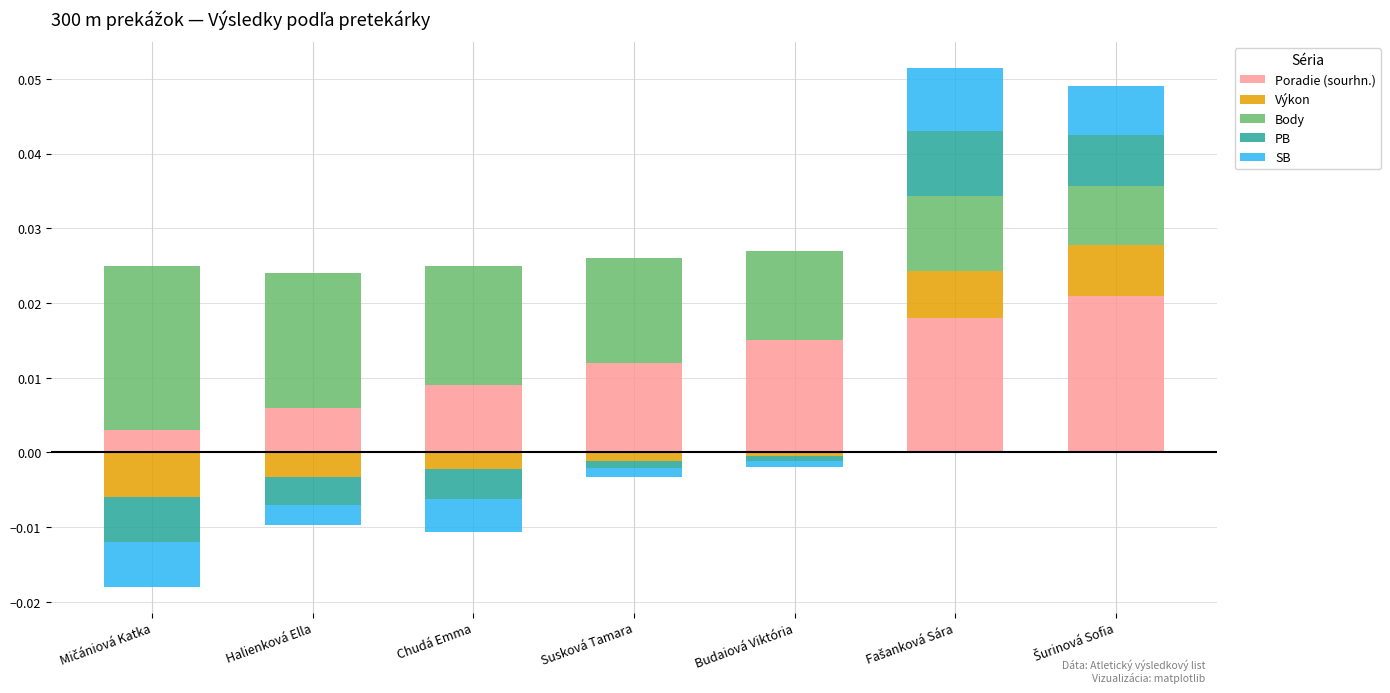

The value of PB at Susková Tamara is 0.0. True or false?

True